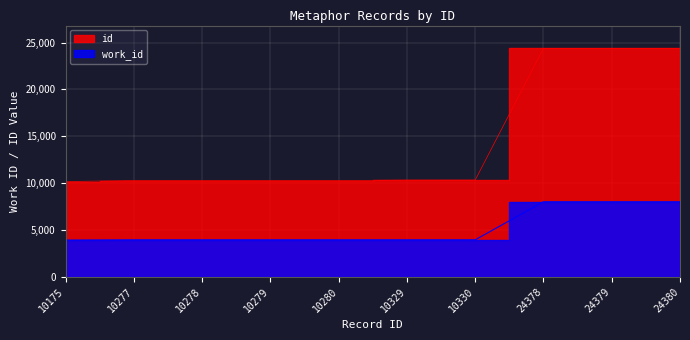

What is the average value of the work_id series?

5168